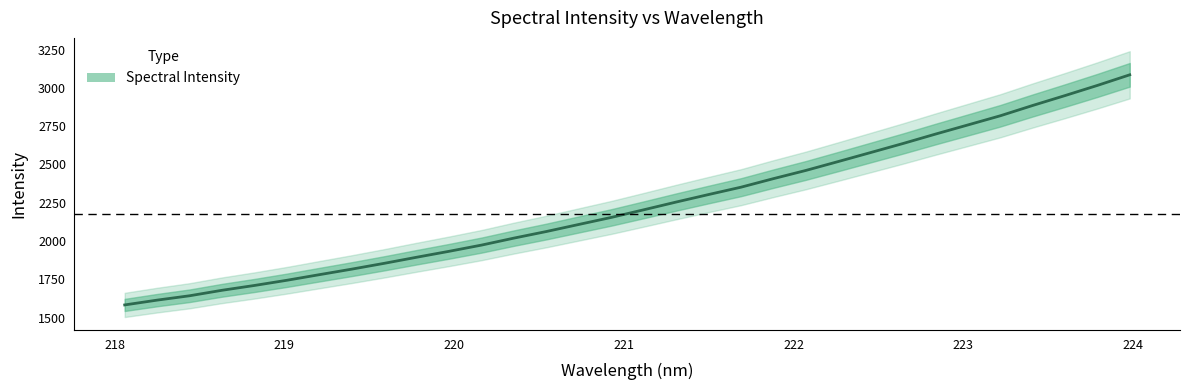

What is the minimum value for Spectral Intensity?

1582.5